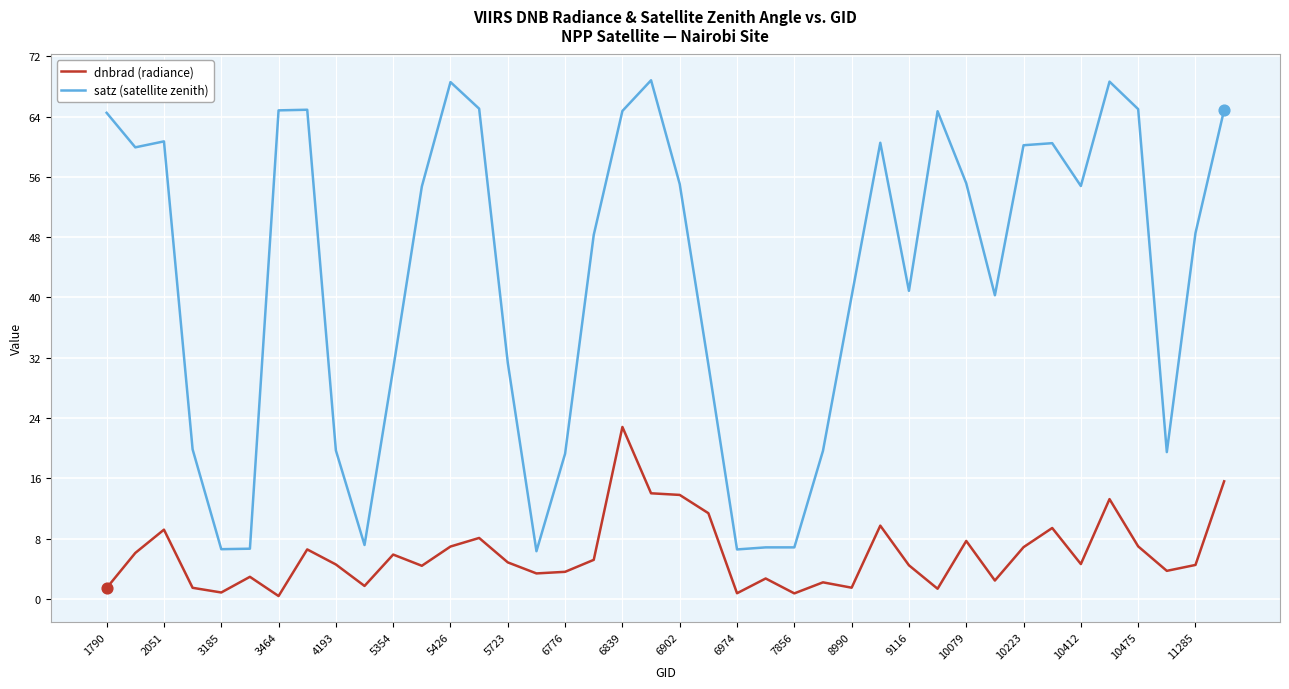

Which series has the largest range (max minus min)?

satz (satellite zenith)